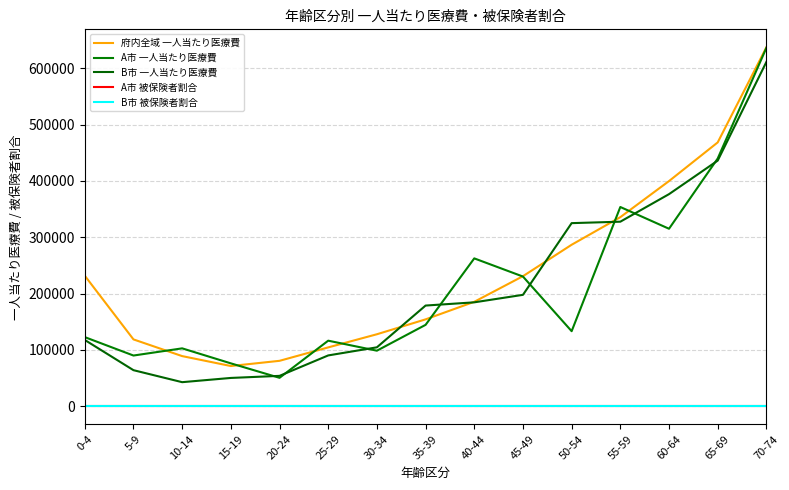

What is the sum of the A市 被保険者割合 values at 65-69 and 55-59?

0.3